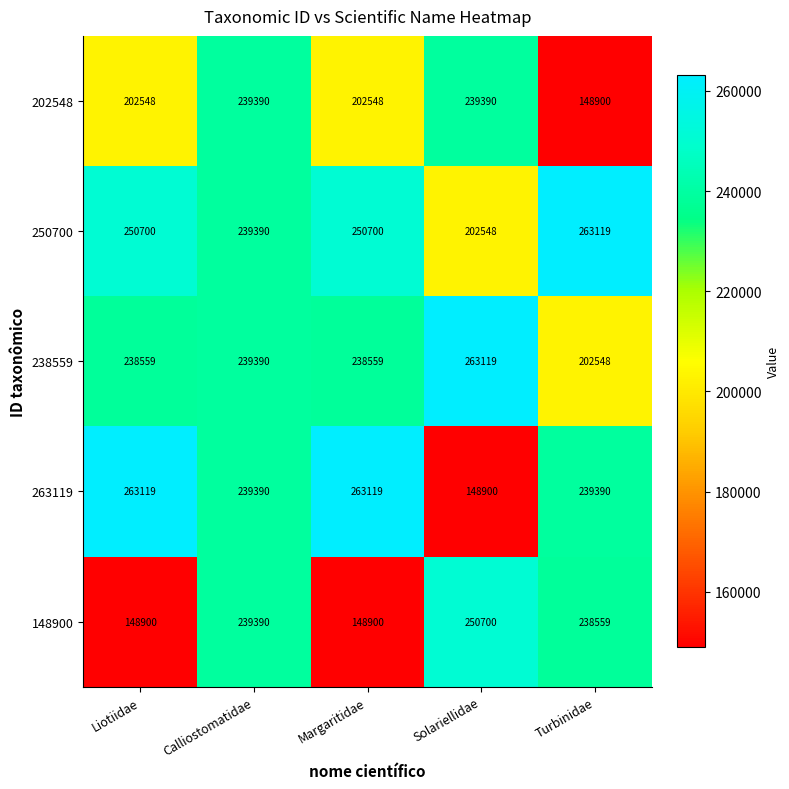

Count the 263119 values in the range 239390 to 263119.

4